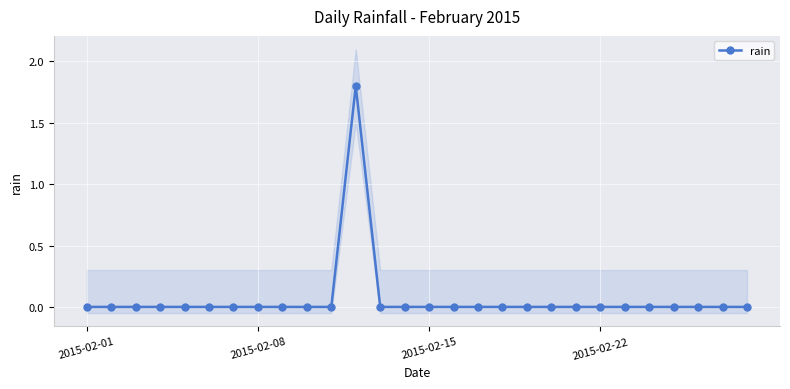

Where is the data nearest to the value 0?

2015-02-01